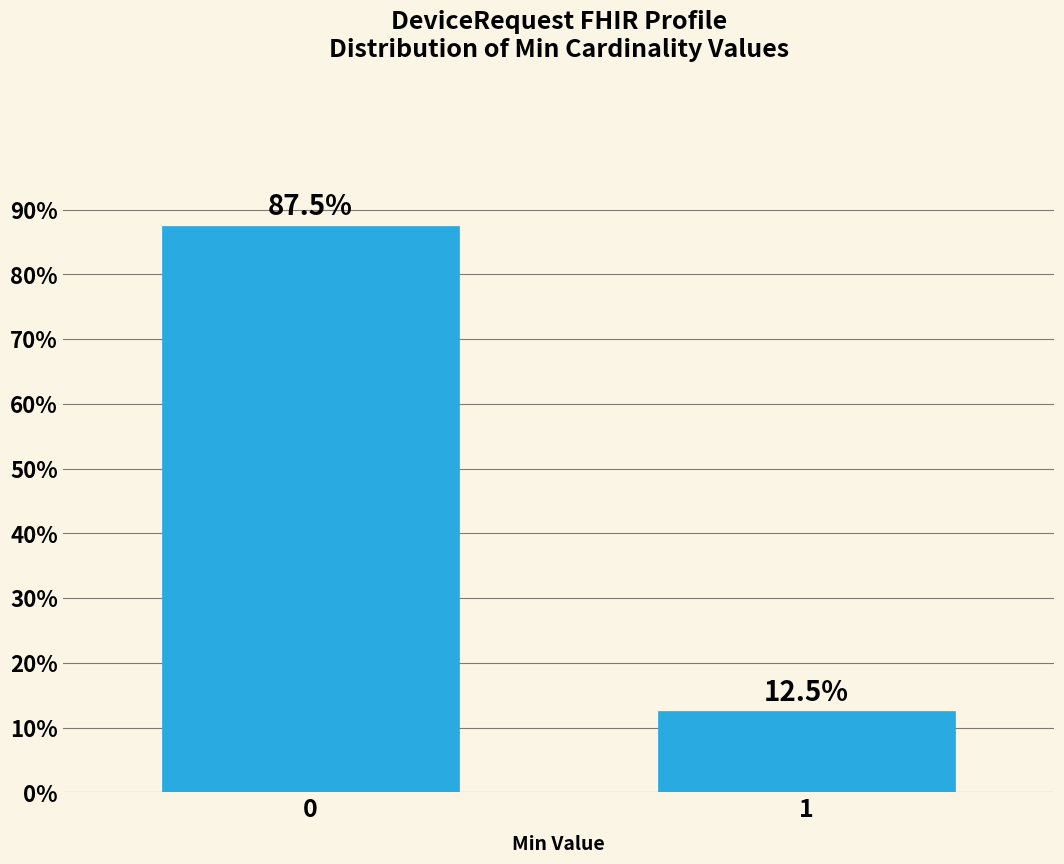

Reading left to right, list all the values displayed in this chart.

87.5	12.5